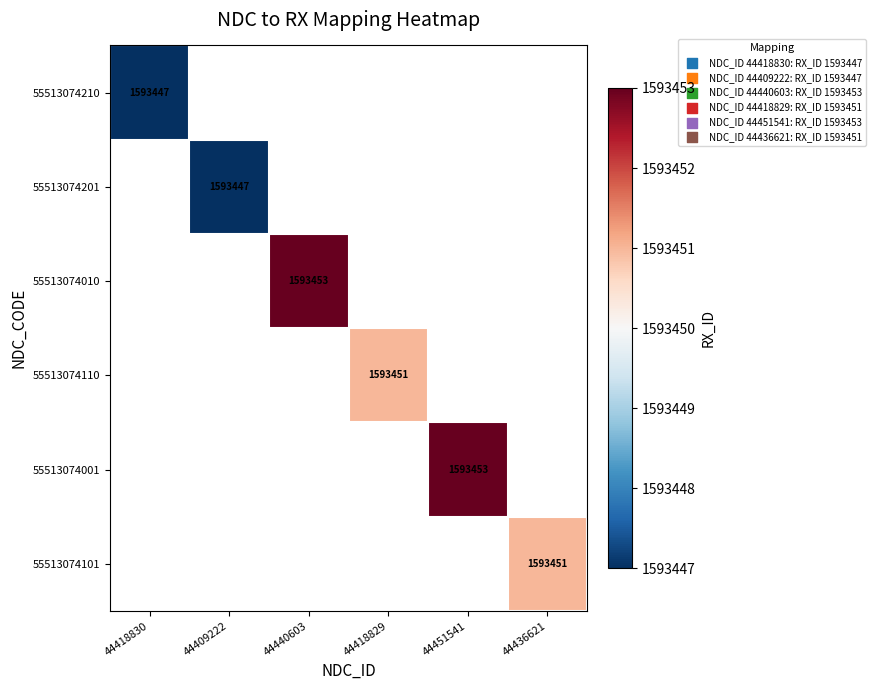

Which series has the widest spread of values?

55513074210